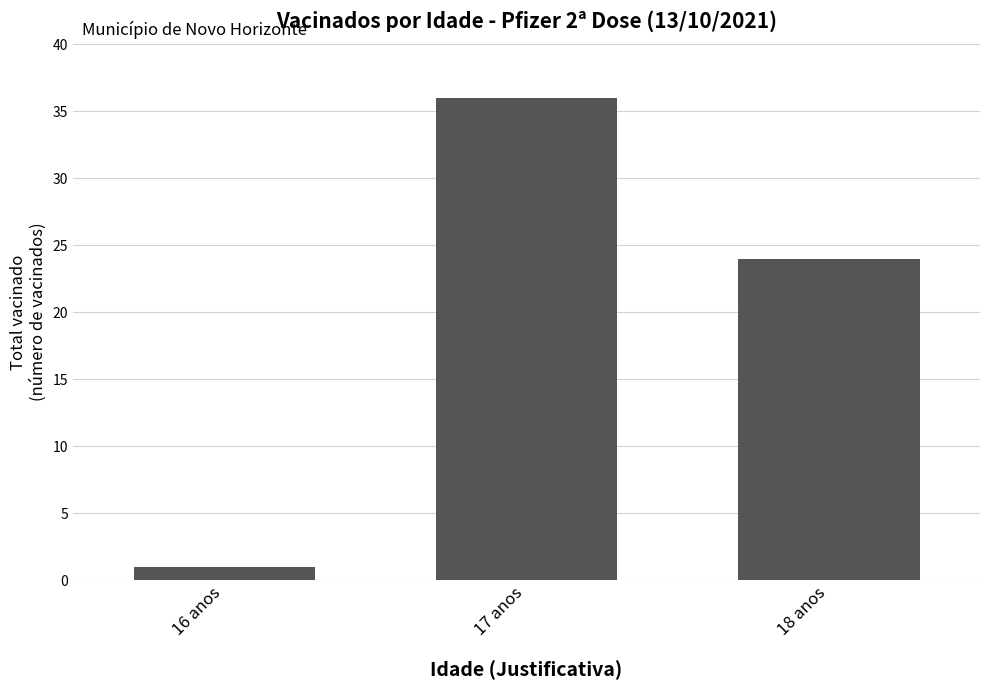

Approximately how many times larger is the value at 18 anos compared to 17 anos?

0.7